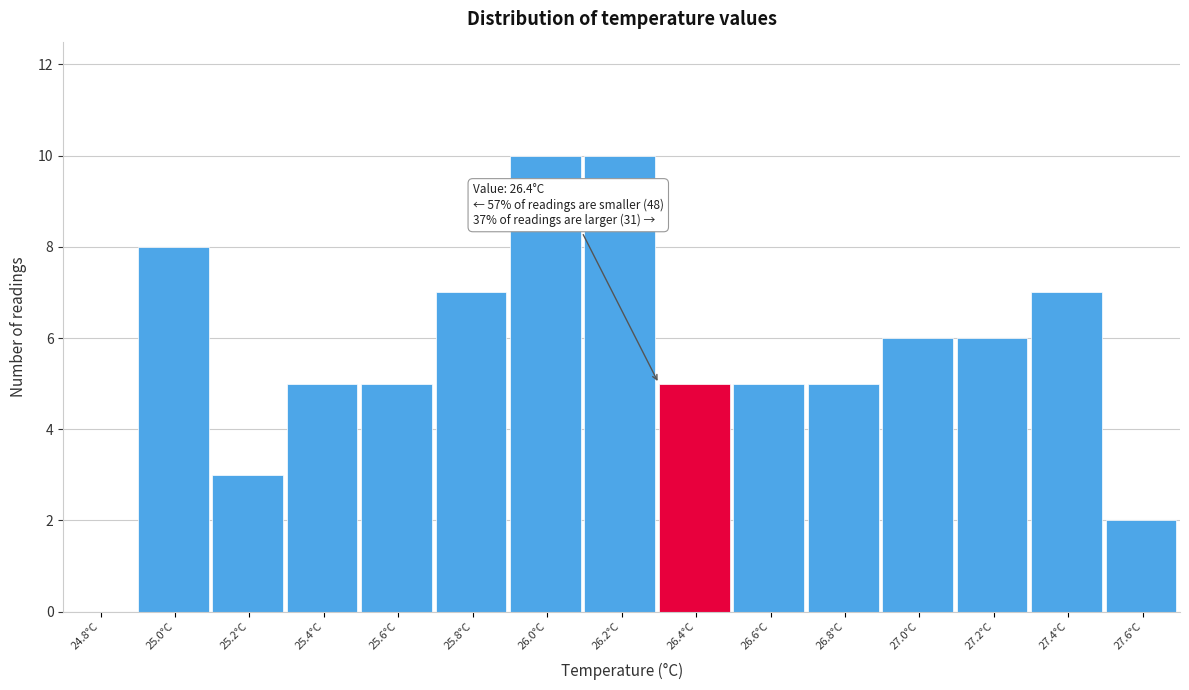

Reading right to left, transcribe all the data shown in this chart.

27.6°C=2	27.4°C=7	27.2°C=6	27.0°C=6	26.8°C=5	26.6°C=5	26.4°C=5	26.2°C=10	26.0°C=10	25.8°C=7	25.6°C=5	25.4°C=5	25.2°C=3	25.0°C=8	24.8°C=0